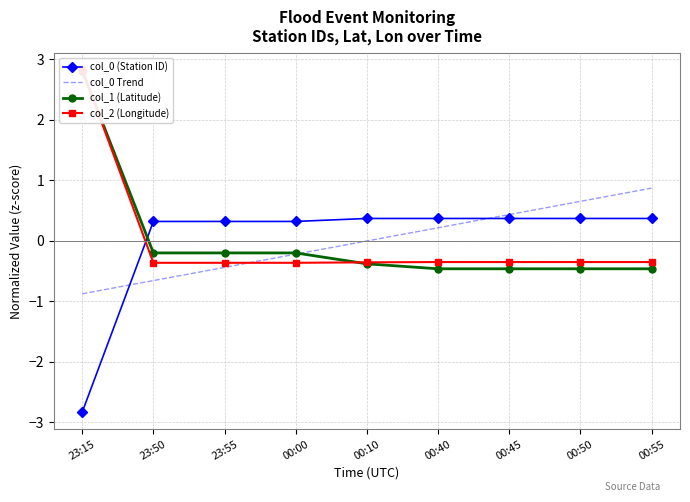

At 23:50, list the series in order from smallest to largest.

col_0 Trend, col_2 (Longitude), col_1 (Latitude), col_0 (Station ID)